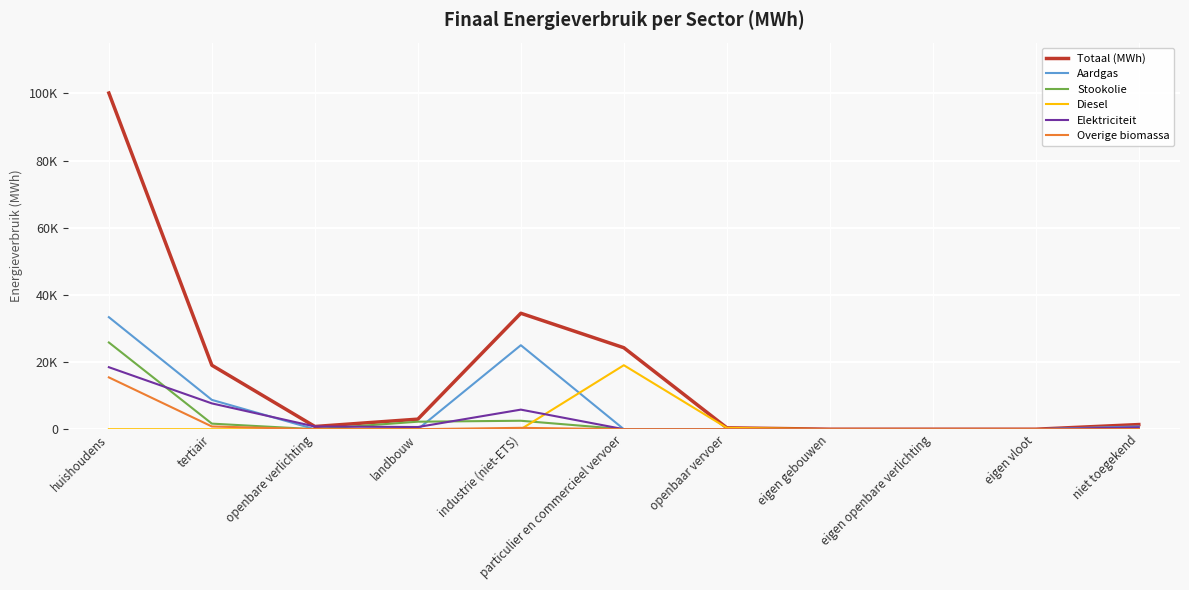

Which series has the largest range (max minus min)?

Totaal (MWh)